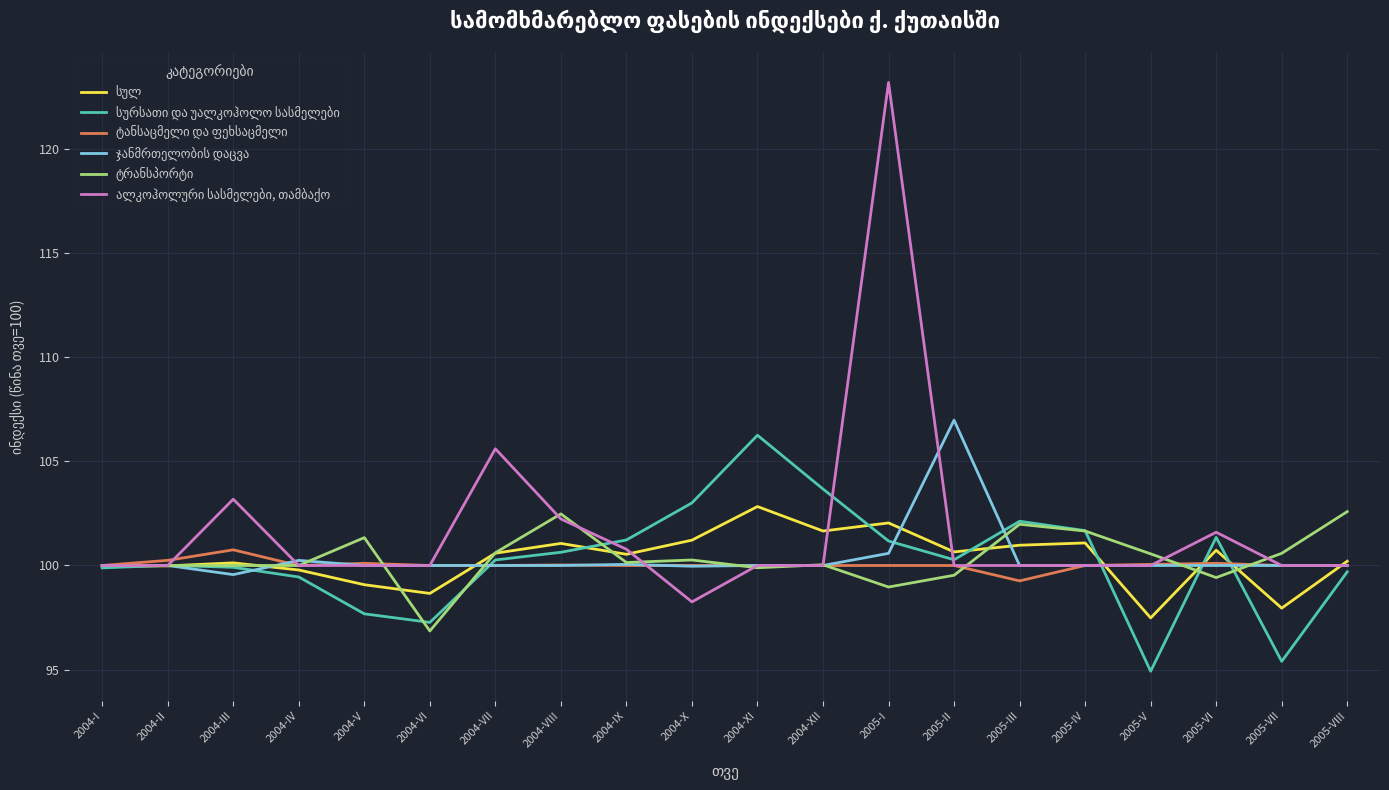

Count the number of categories in the chart.

20